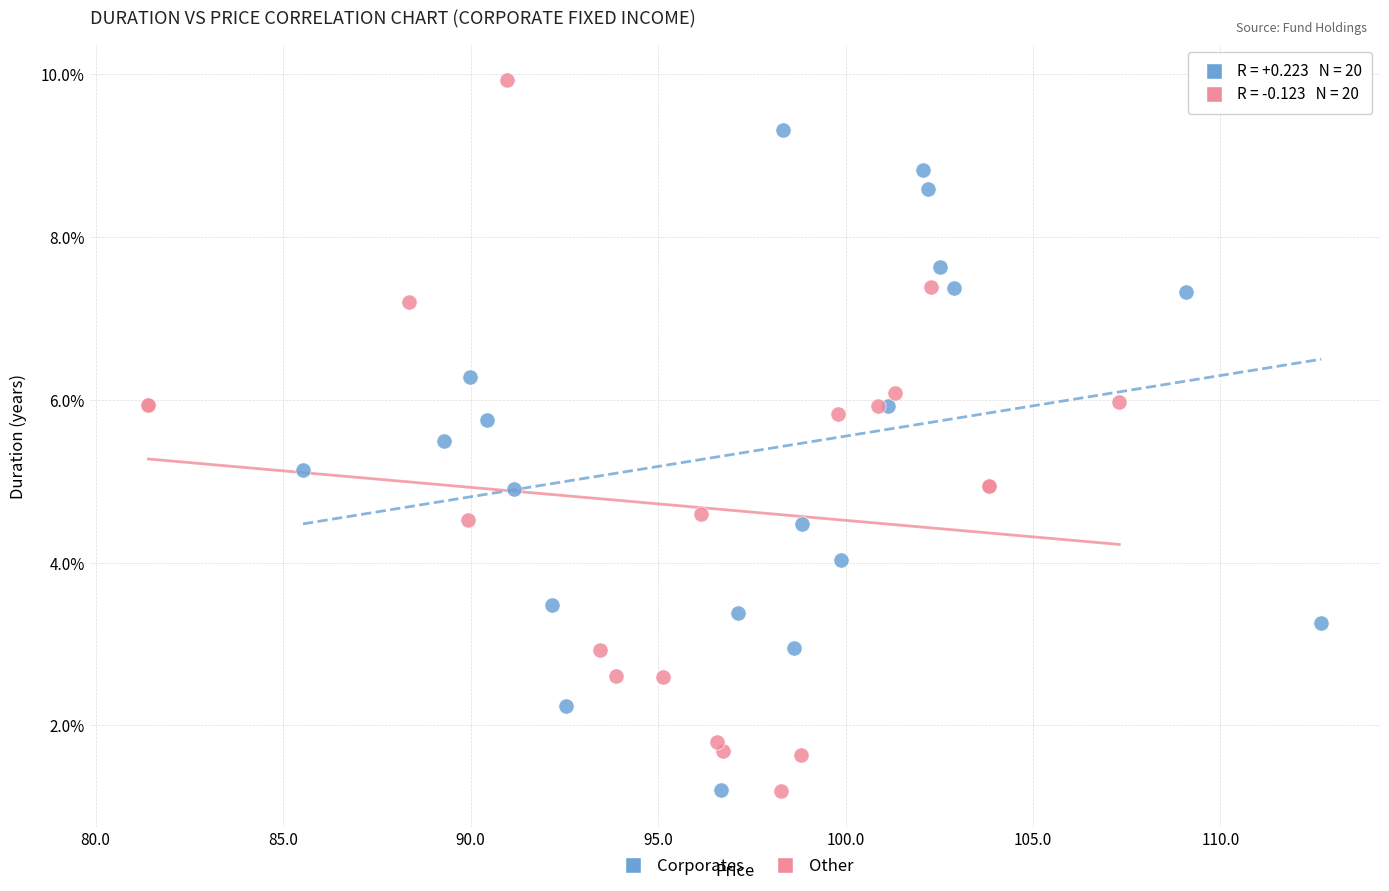

Which series has the largest Y range (max minus min)?

Other